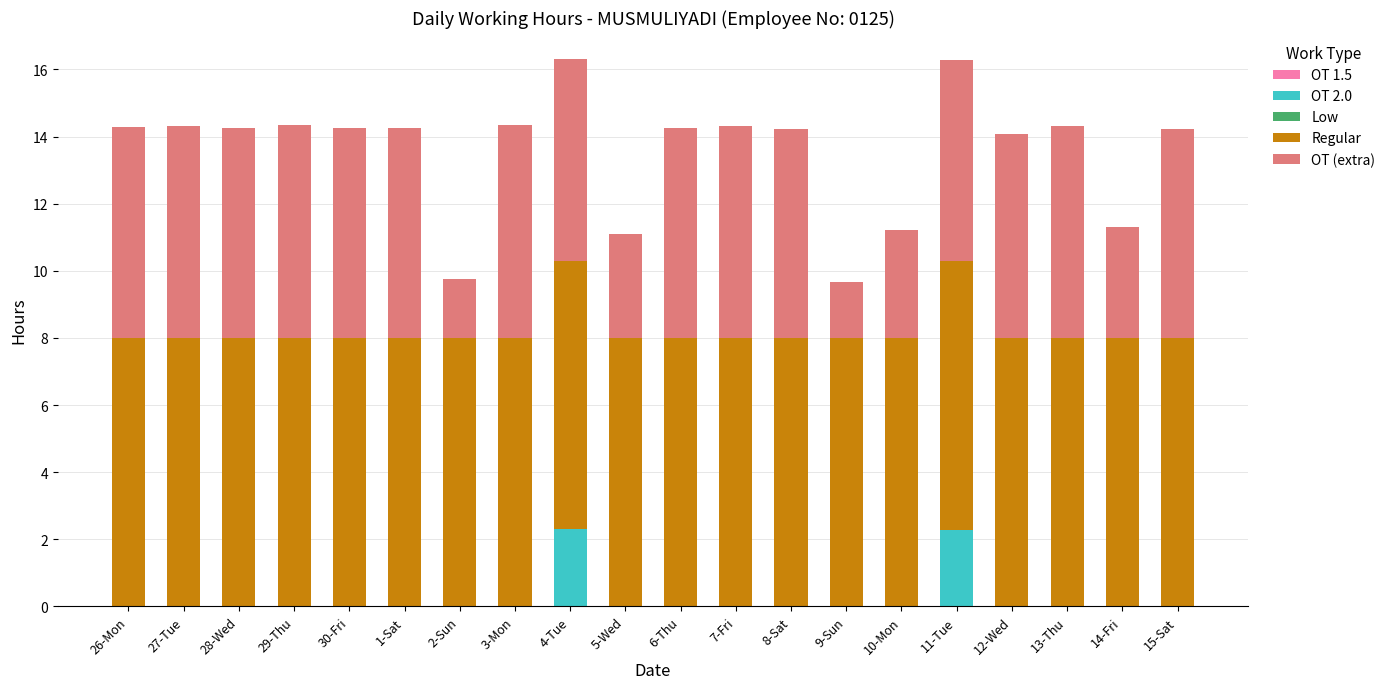

What is the total value across all series at 14-Fri?

11.3